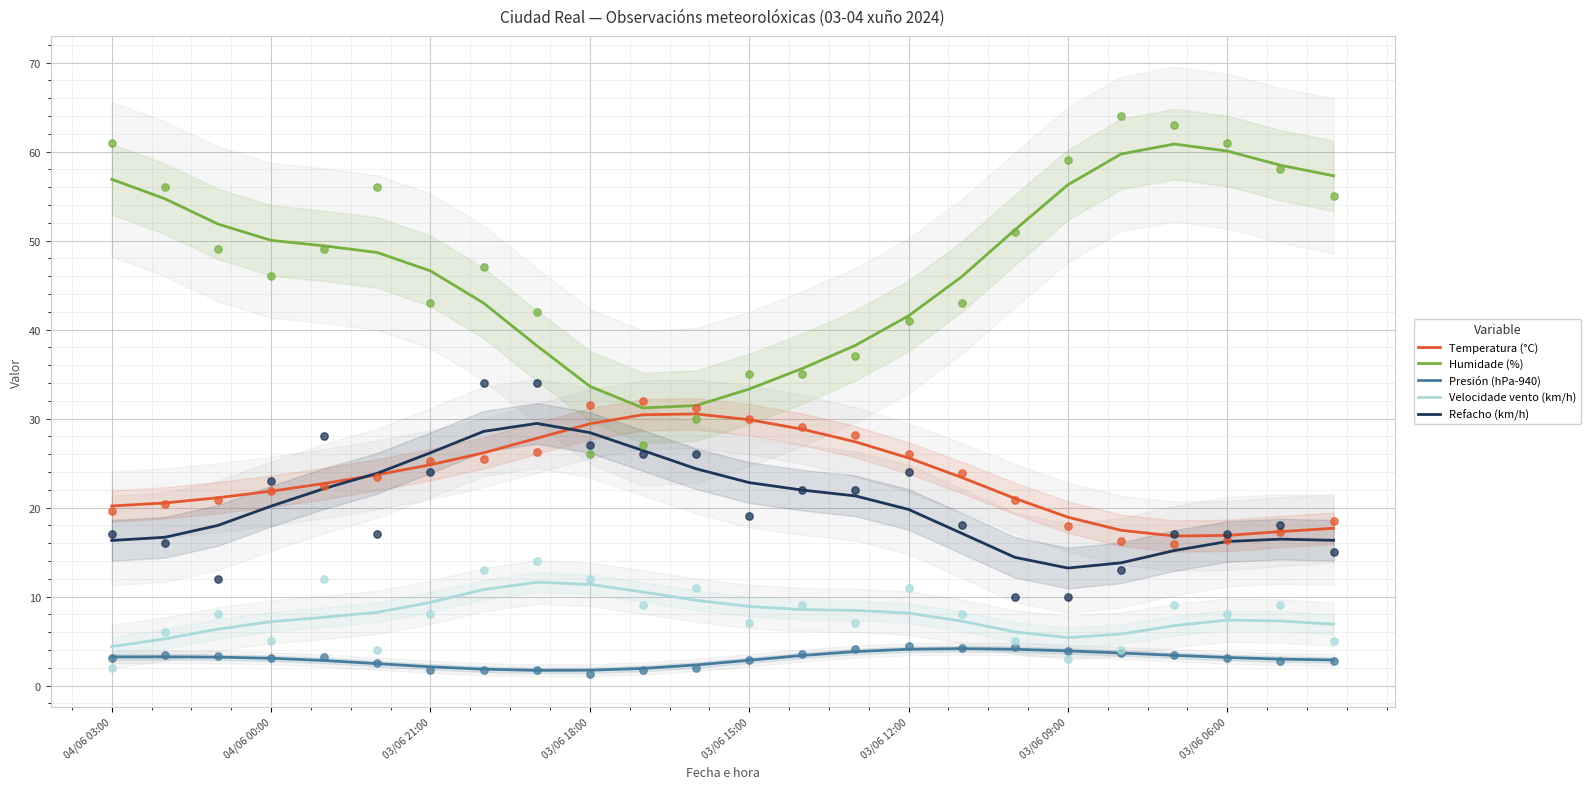

The Refacho (km/h) series shows 19.8 at 03/06 12:00. True or false?

True